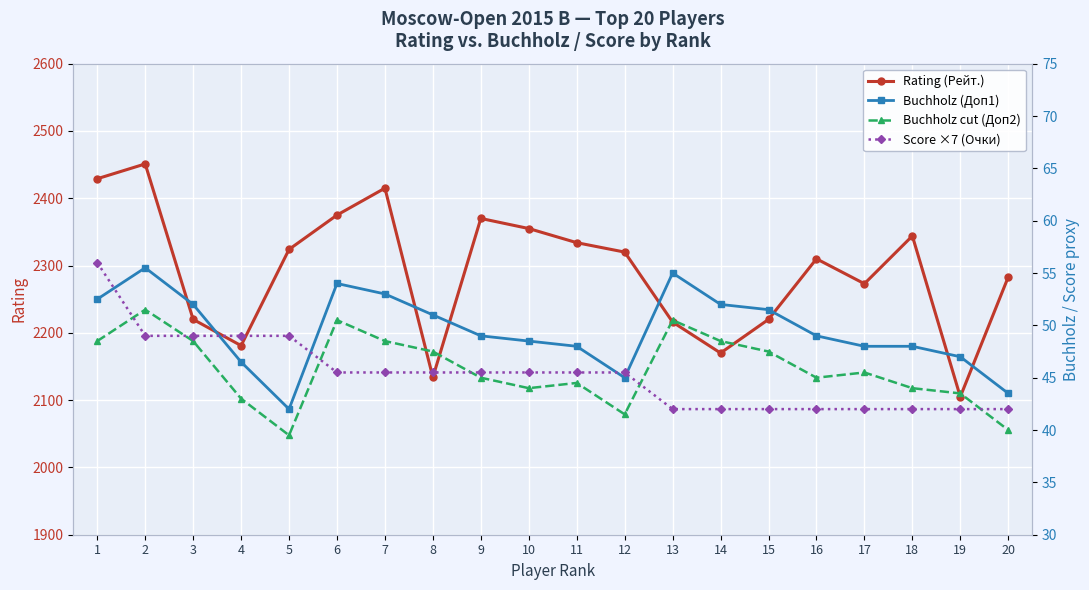

After their last crossing, which series has the higher values: Buchholz cut (Доп2) or Score ×7 (Очки)?

Score ×7 (Очки)